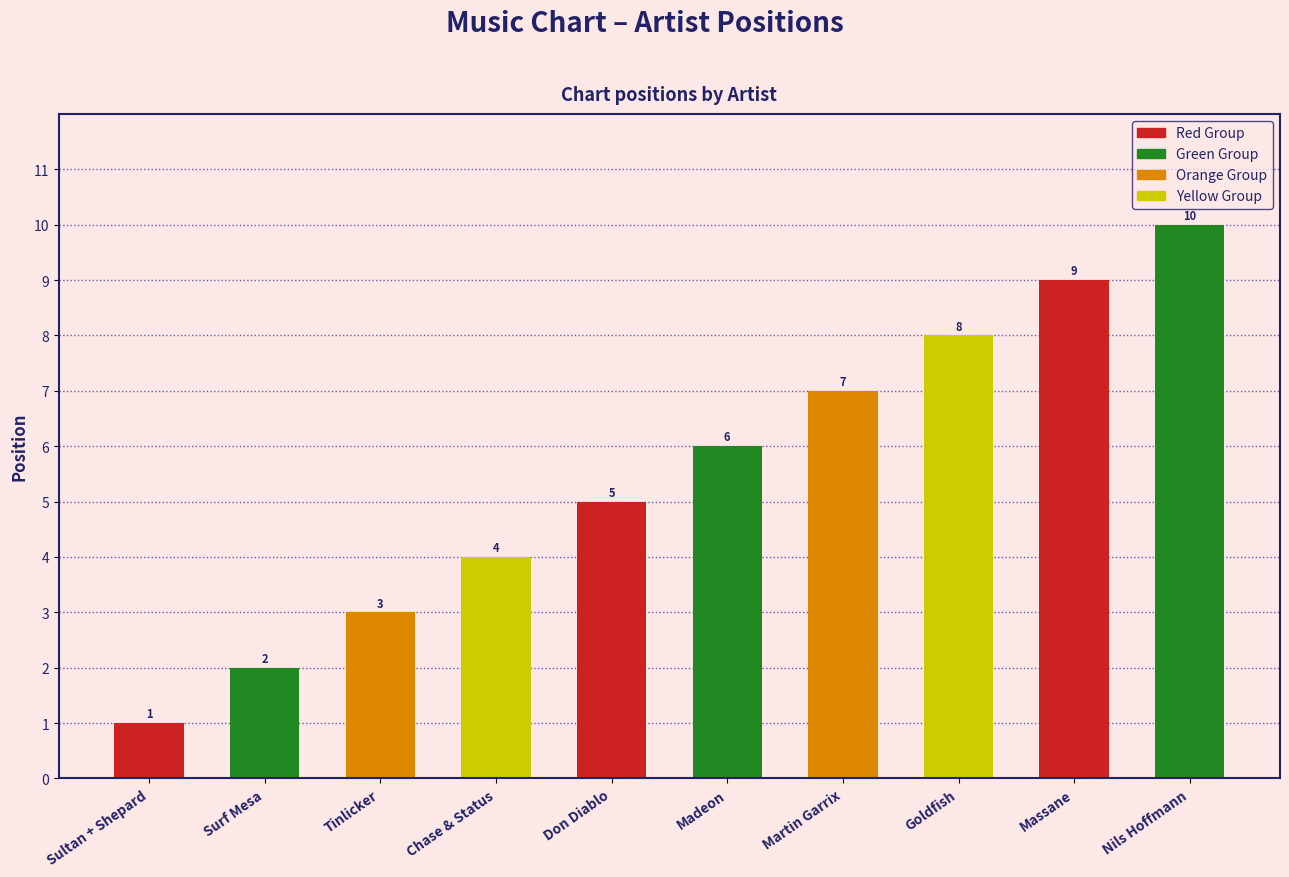

What is the ratio of the value at Chase & Status to the value at Martin Garrix?

0.6